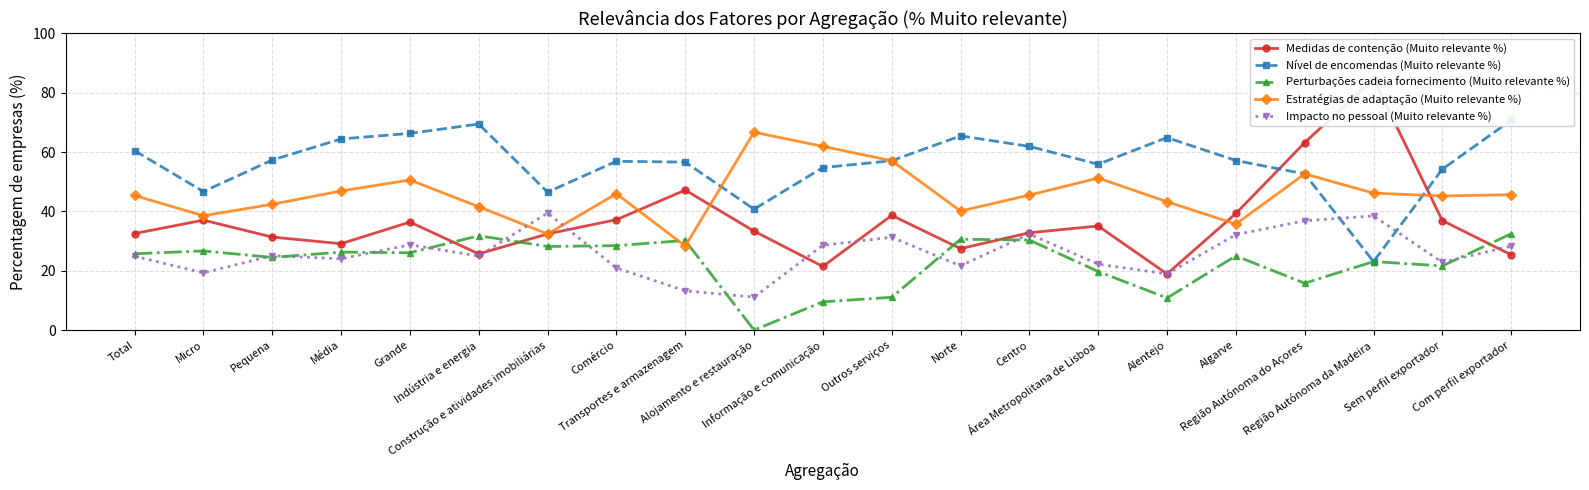

Between which two adjacent categories do Medidas de contenção (Muito relevante %) and Estratégias de adaptação (Muito relevante %) first intersect?

Comércio and Transportes e armazenagem